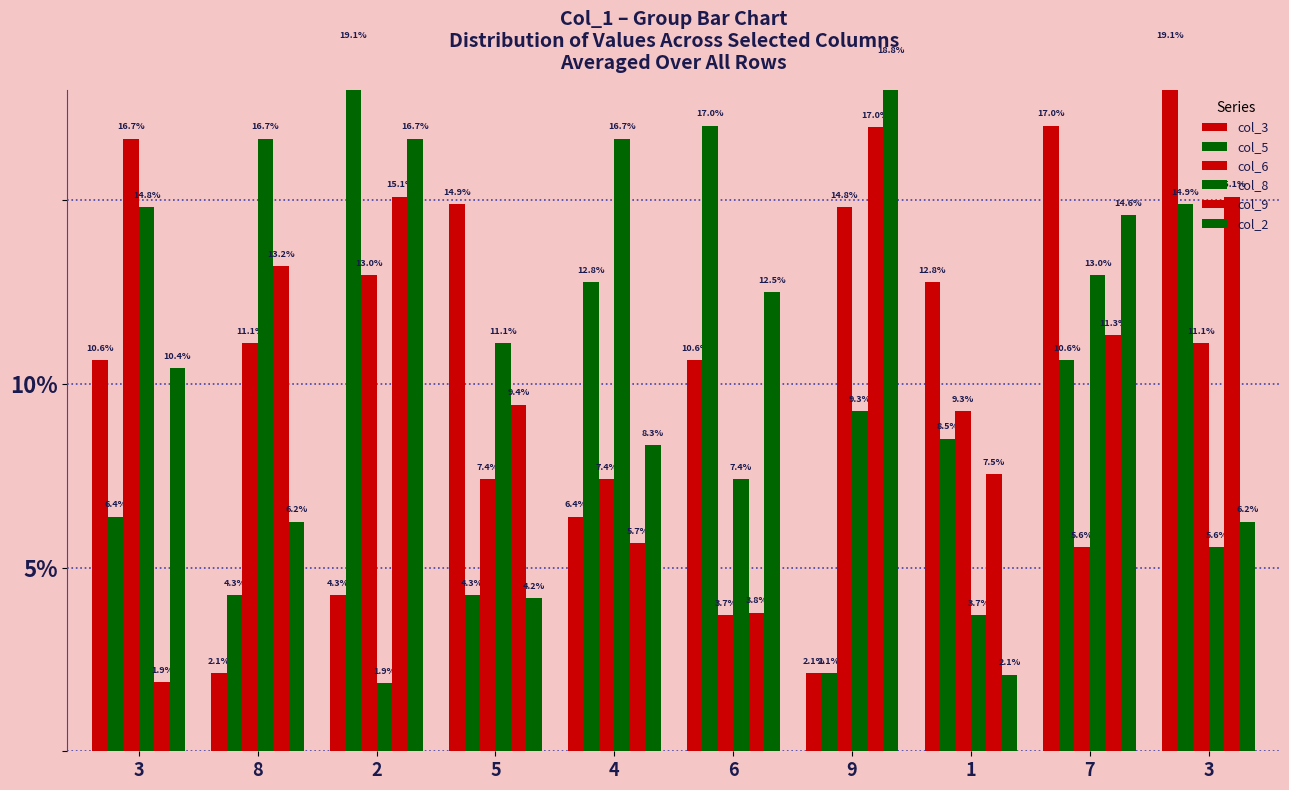

What are all the series names shown in the legend?

col_3, col_5, col_6, col_8, col_9, col_2